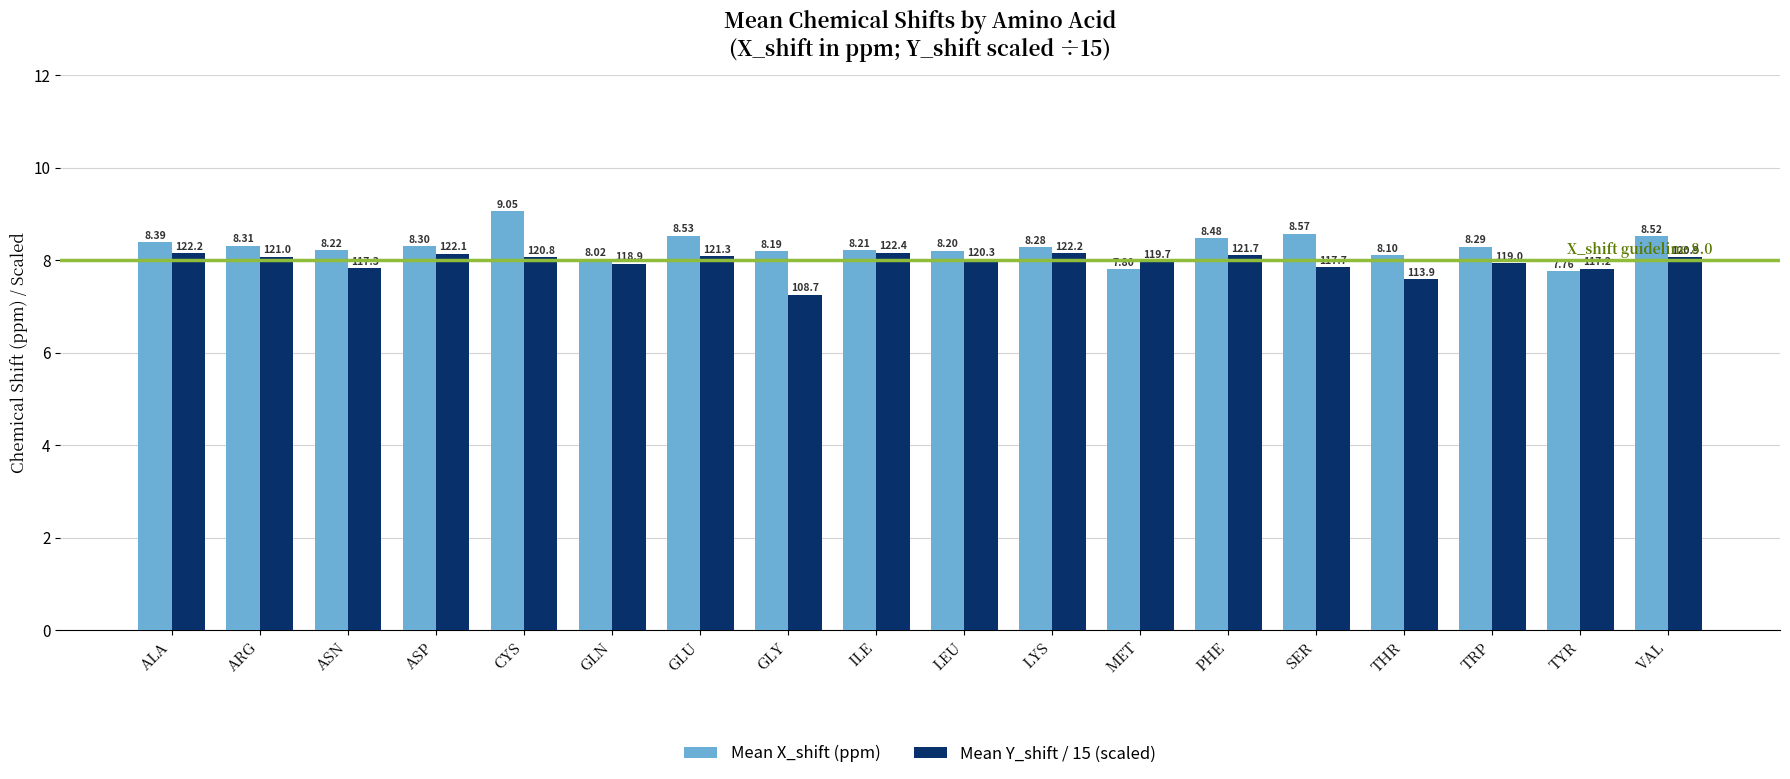

Which series has the widest spread of values?

Mean X_shift (ppm)